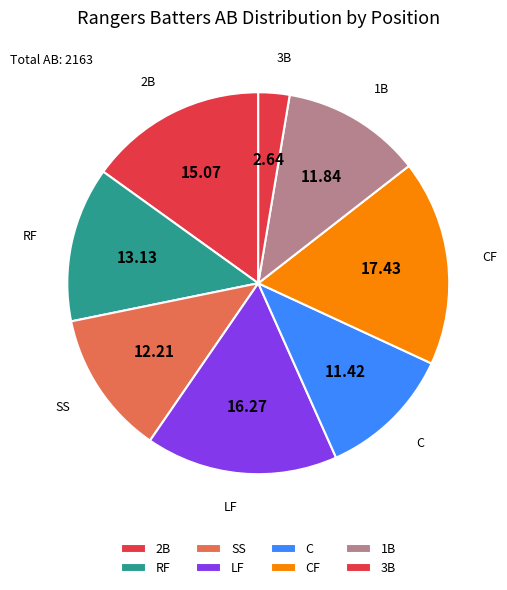

Count the number of slices in the pie.

8